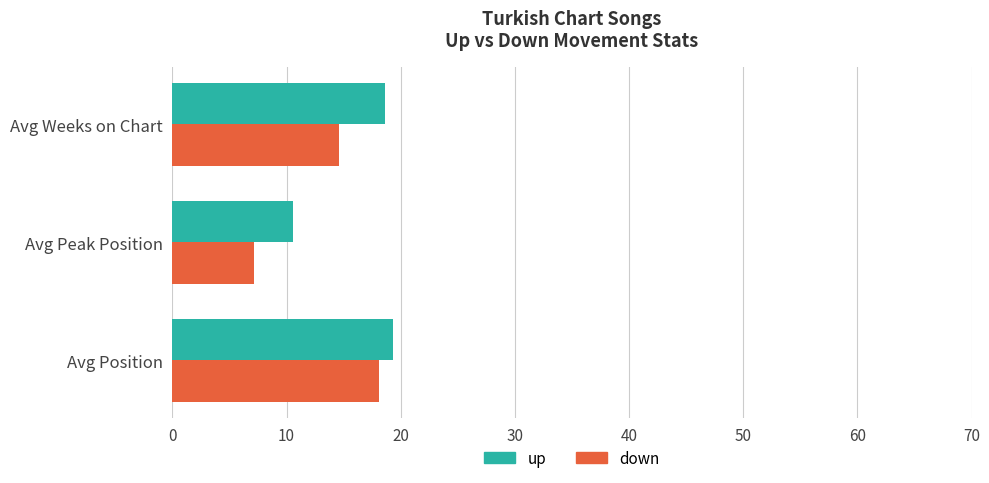

How many values in the up series exceed 18?

2